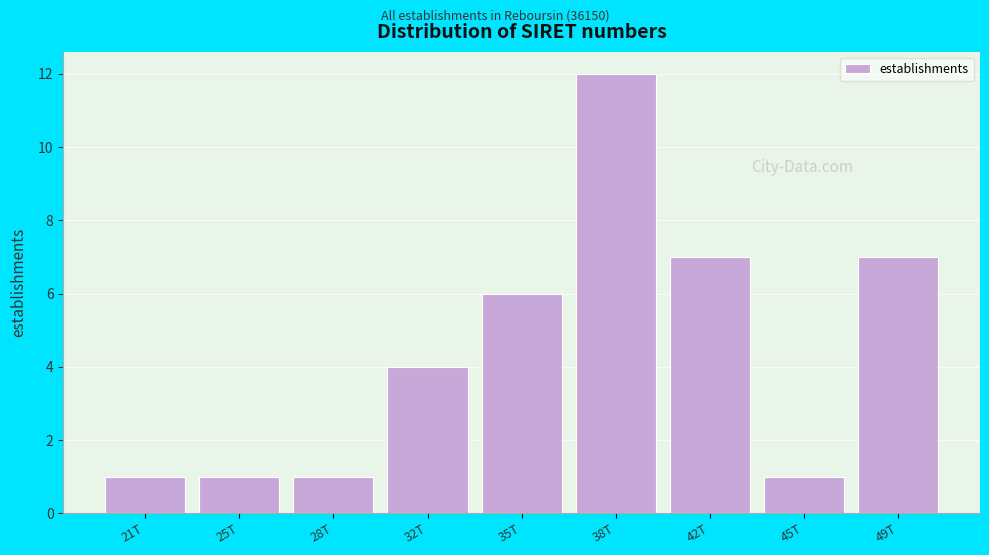

Reading left to right, what are all the values shown in this chart?

1	1	1	4	6	12	7	1	7